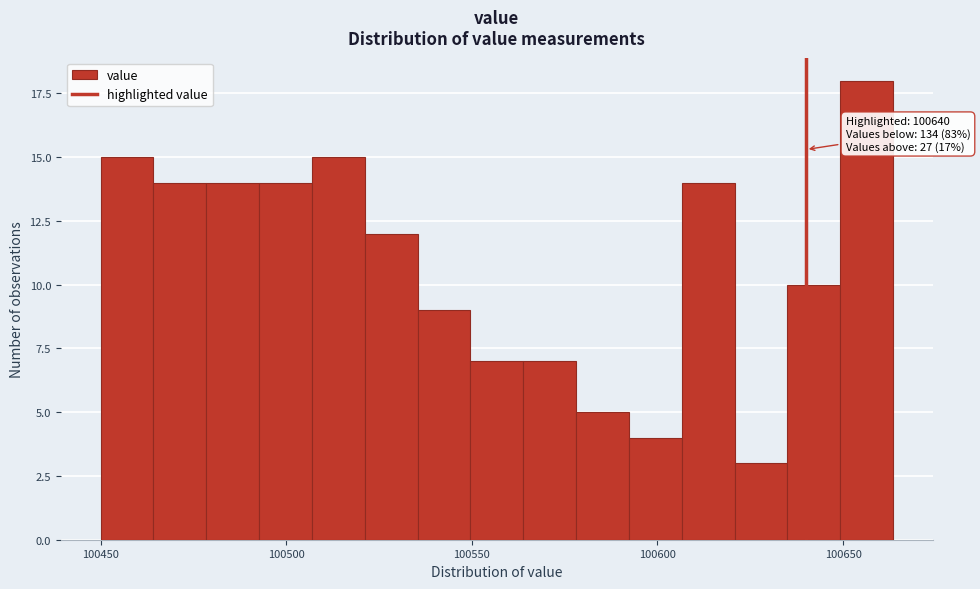

Read against the x-axis, roughly where is the centre of the tallest bar?

100655